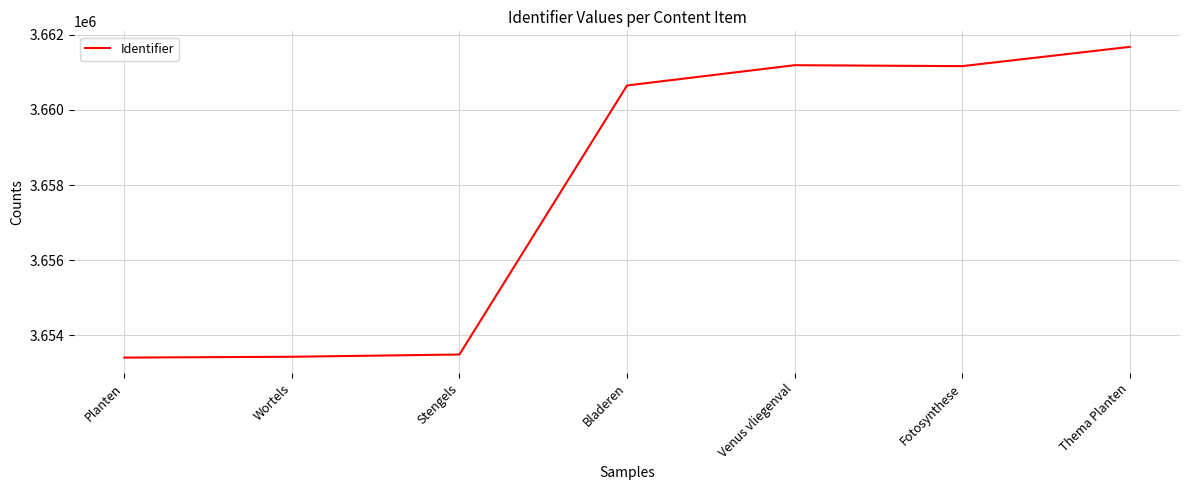

What is the maximum value shown in the chart?

3661680